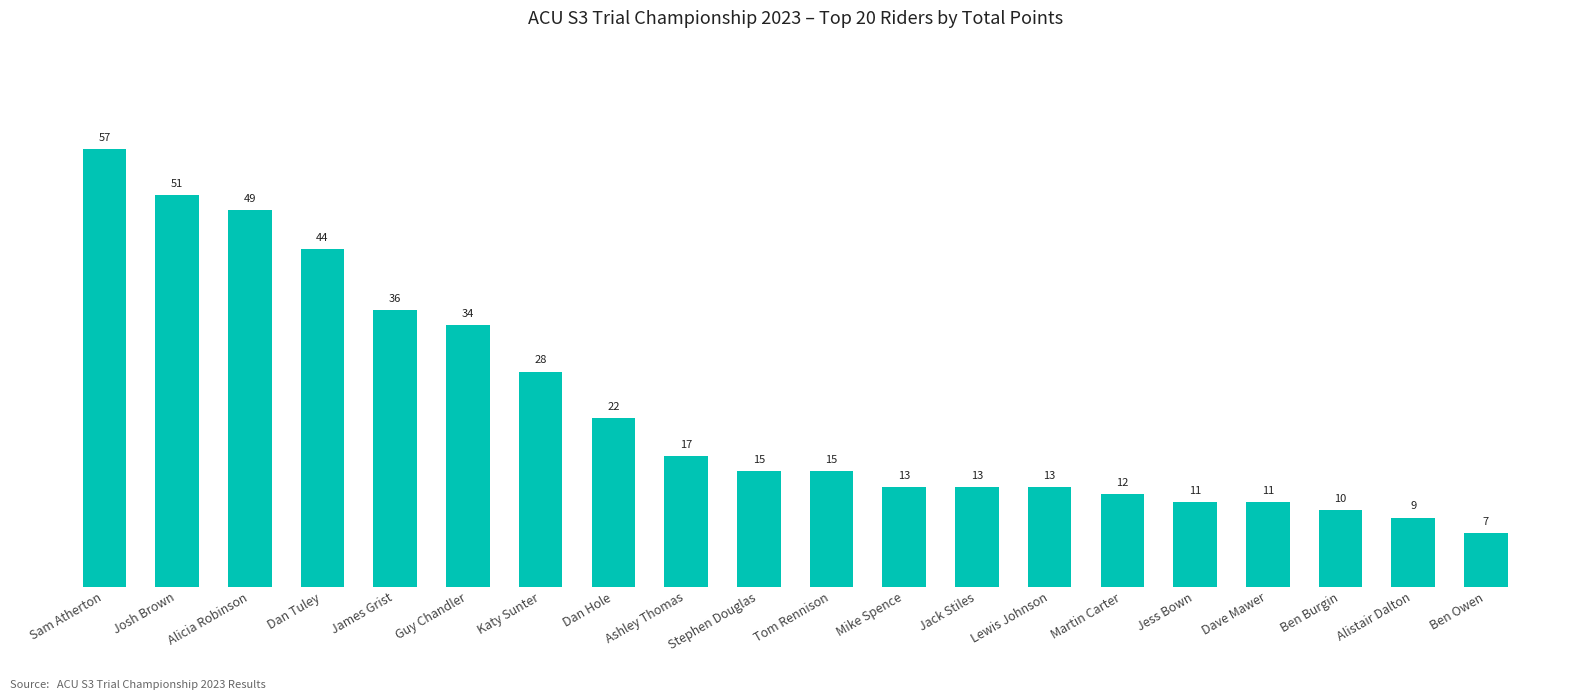

How many bars are there in total?

20